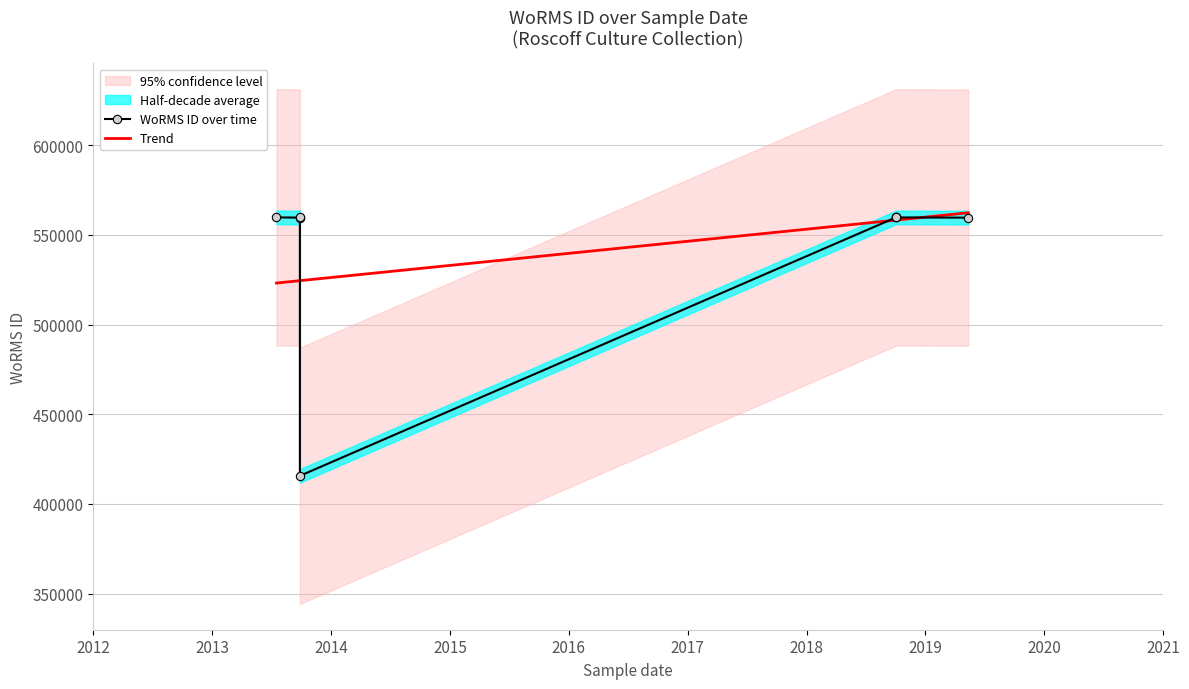

True or false: WoRMS ID over time and Trend cross at least once.

True